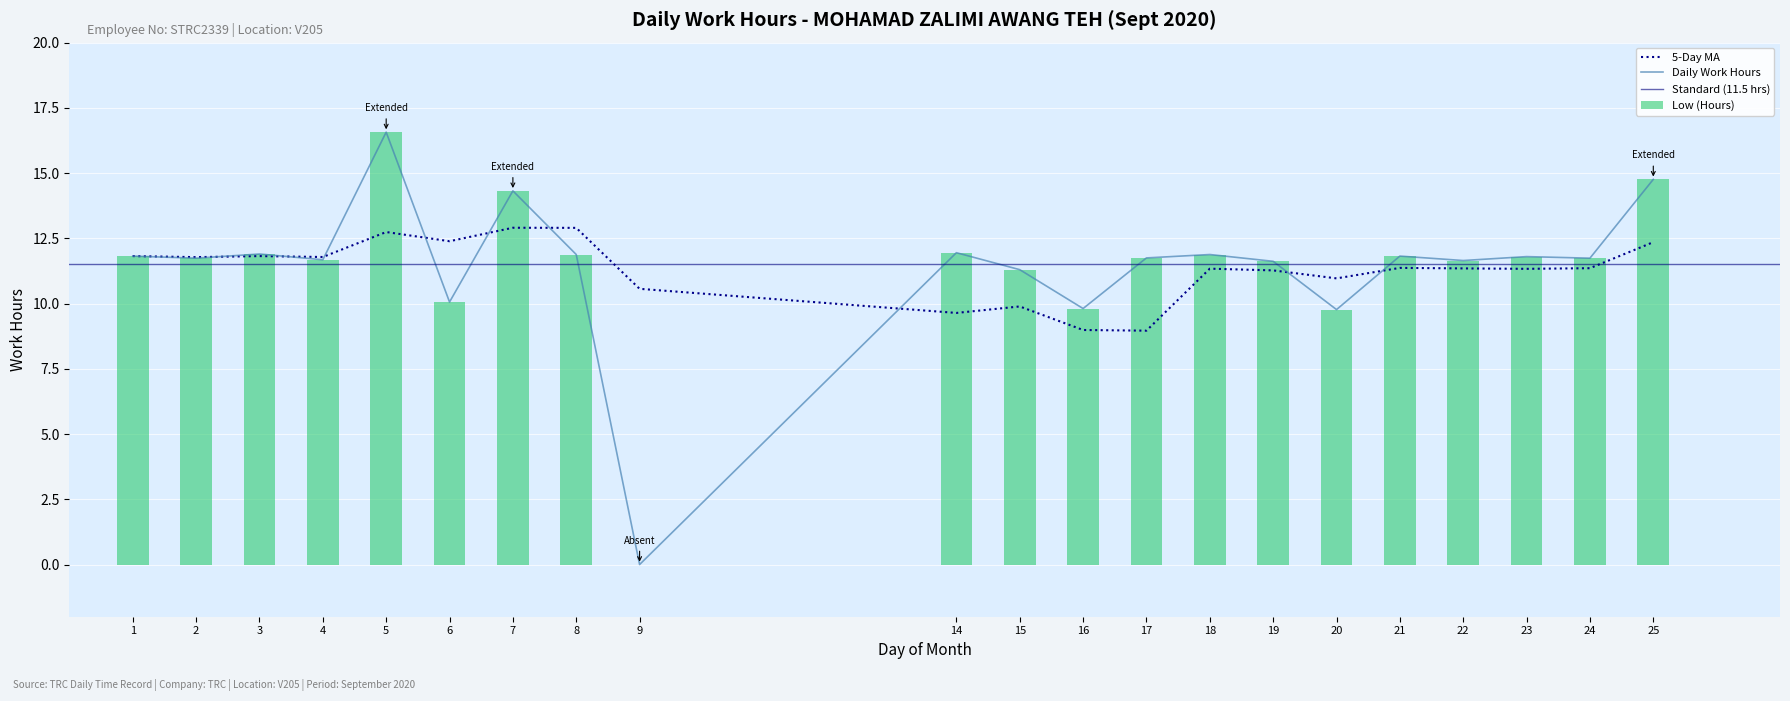

What is the sum of all values?

239.8